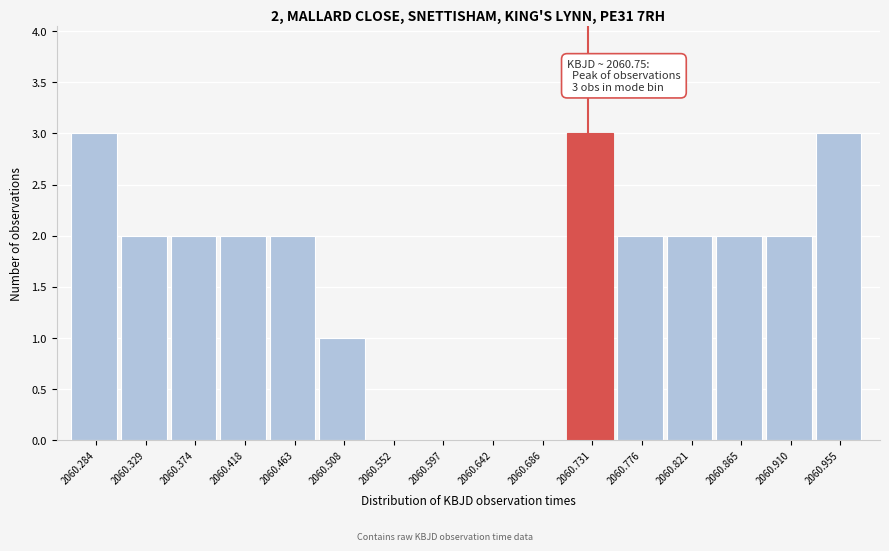

Reading right to left, extract all data points from this chart.

2060.955=3	2060.910=2	2060.865=2	2060.821=2	2060.776=2	2060.731=3	2060.686=0	2060.642=0	2060.597=0	2060.552=0	2060.508=1	2060.463=2	2060.418=2	2060.374=2	2060.329=2	2060.284=3